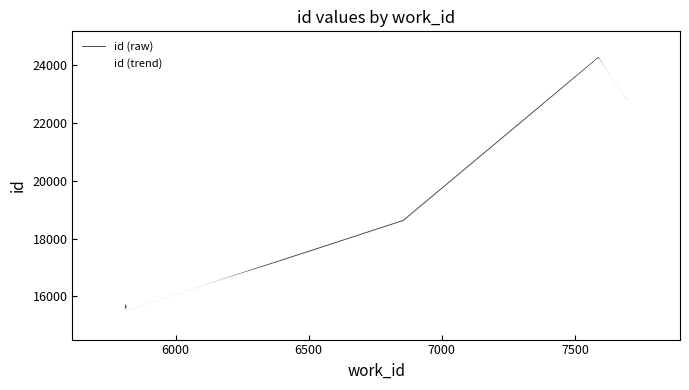

What is the minimum value for id (raw)?

15485.9